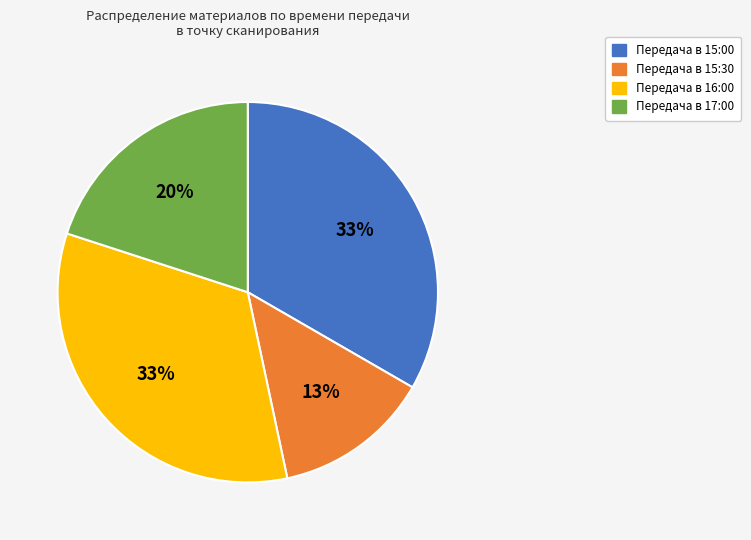

To the nearest percent, what portion does Передача в 16:00 represent?

33%